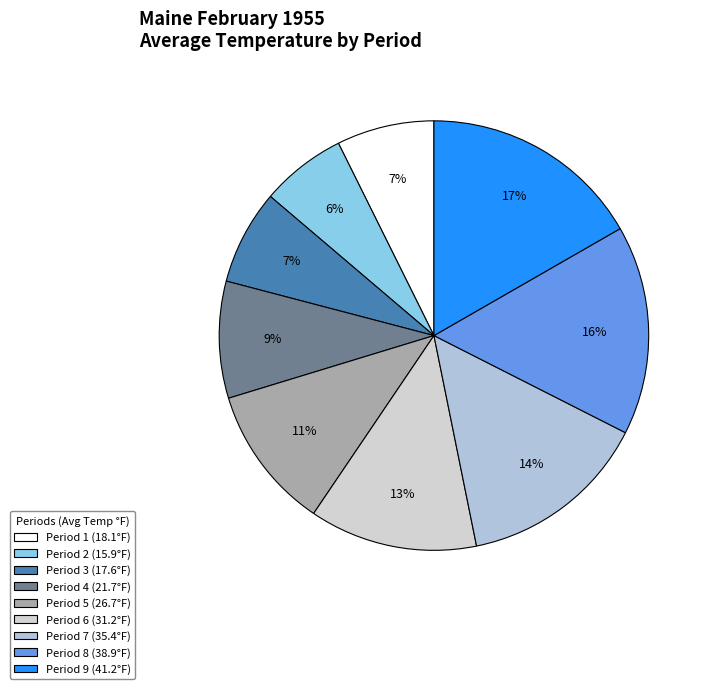

Is there any slice that represents more than half of the pie?

No